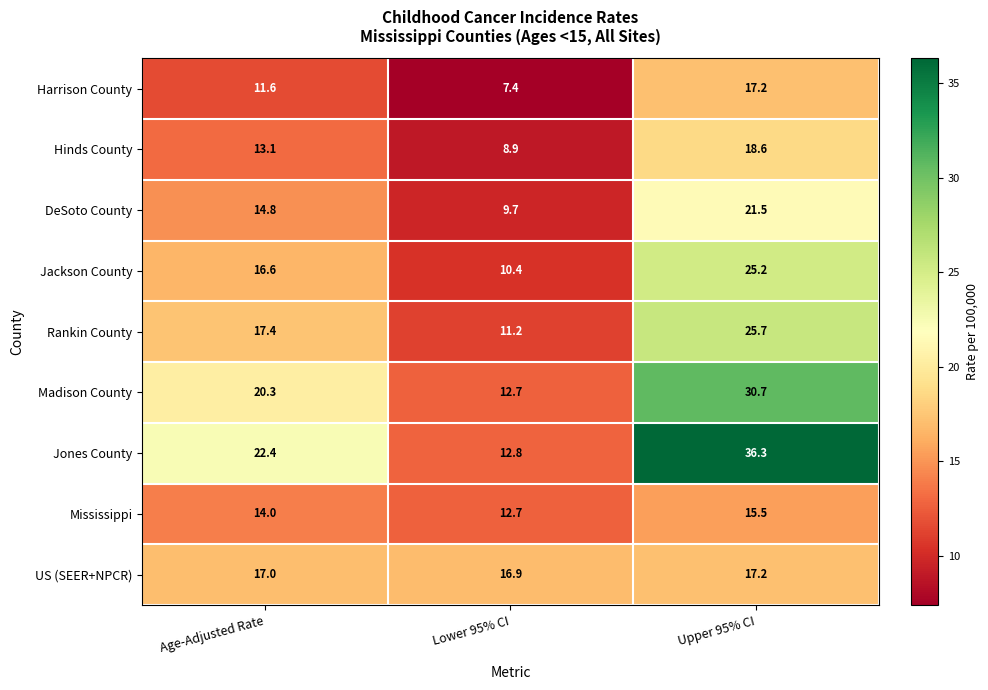

Is it true that DeSoto County equals 14.3 at Lower 95% CI?

False